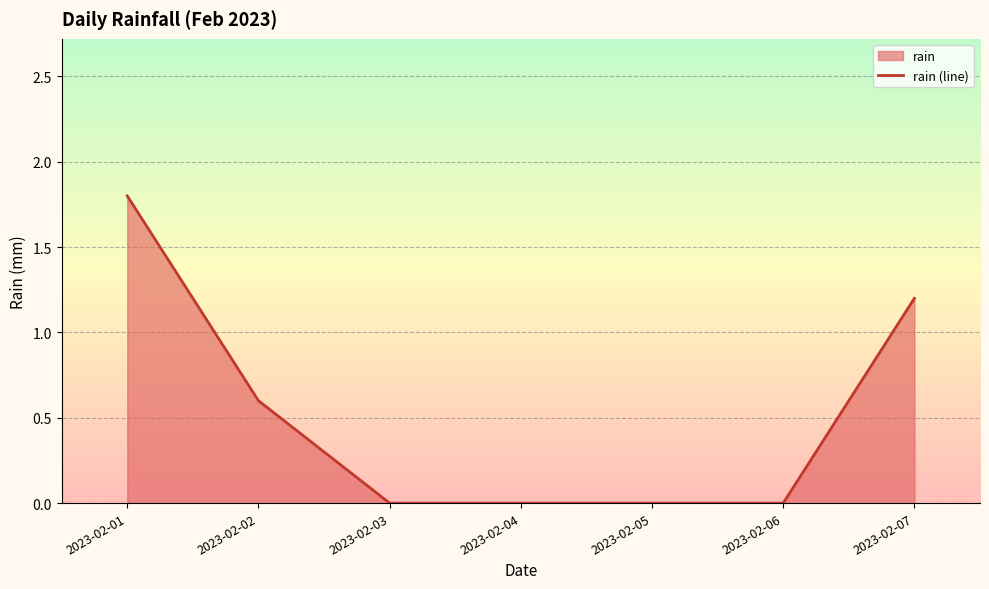

Which has a higher value, 2023-02-03 or 2023-02-06?

2023-02-03